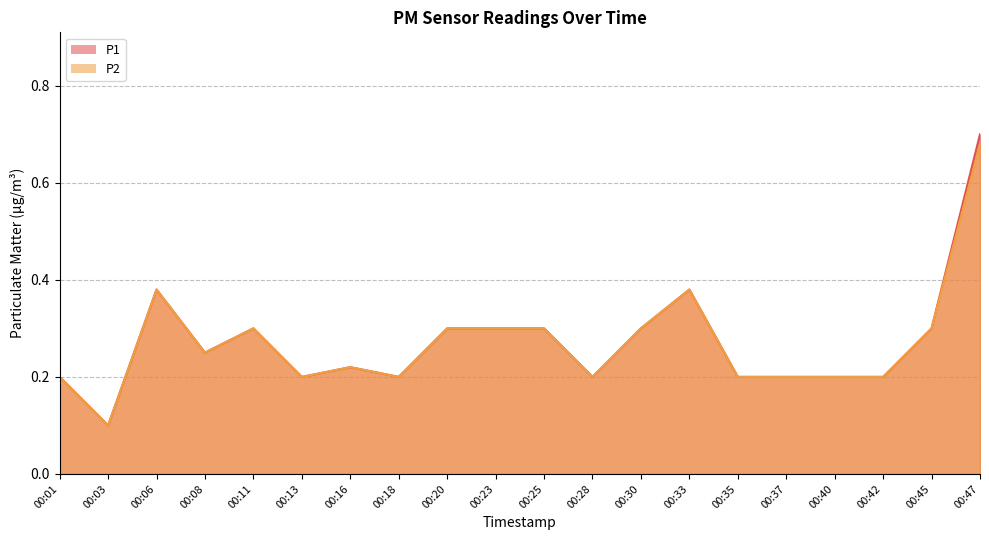

What is the average value of the P1 series?

0.3